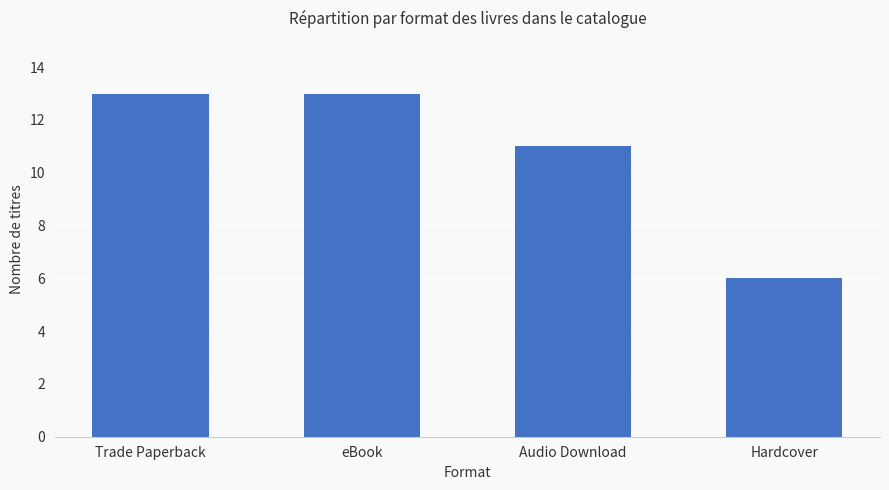

What is the greatest value displayed?

13